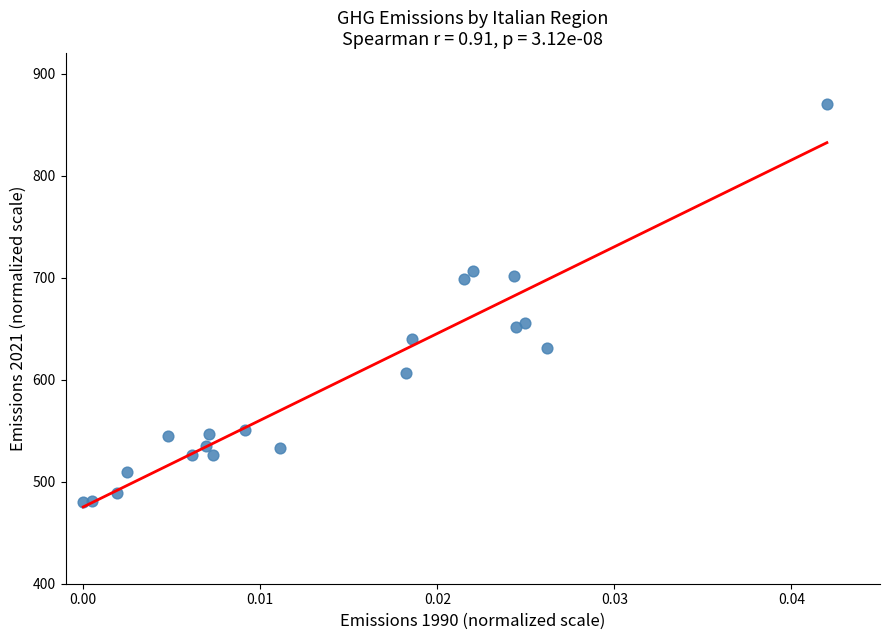

What is the range of Y values (max minus min)?

390.0